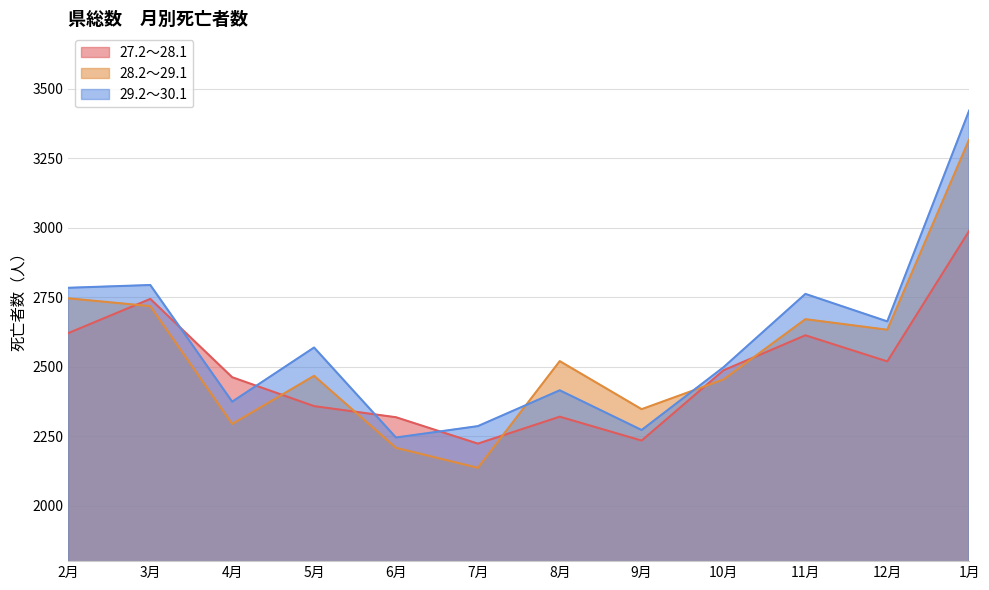

Which category has the highest value in the 27.2～28.1 series?

1月